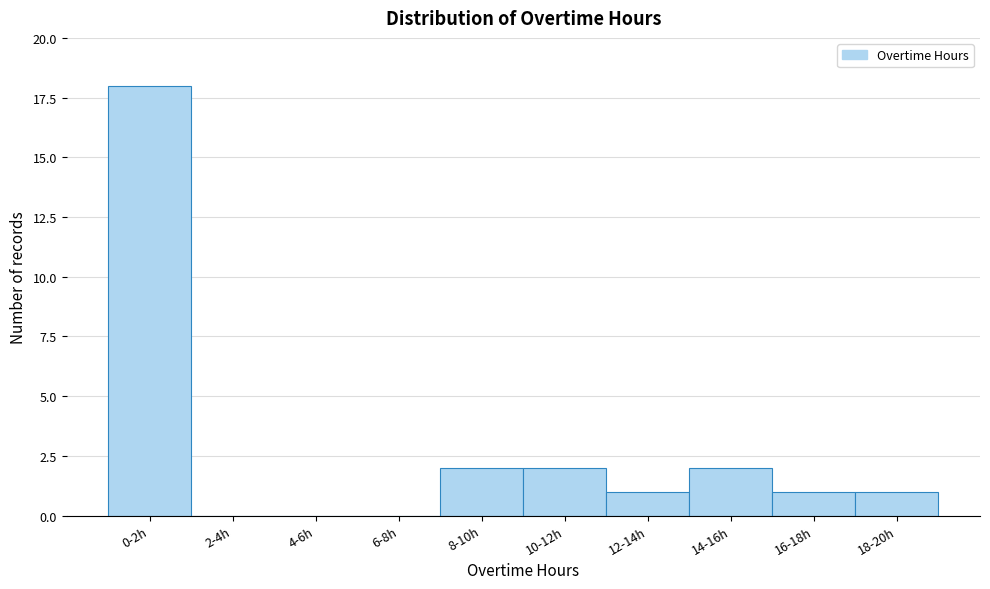

Reading left to right, list all the values displayed in this chart.

0-2h=18	2-4h=0	4-6h=0	6-8h=0	8-10h=2	10-12h=2	12-14h=1	14-16h=2	16-18h=1	18-20h=1